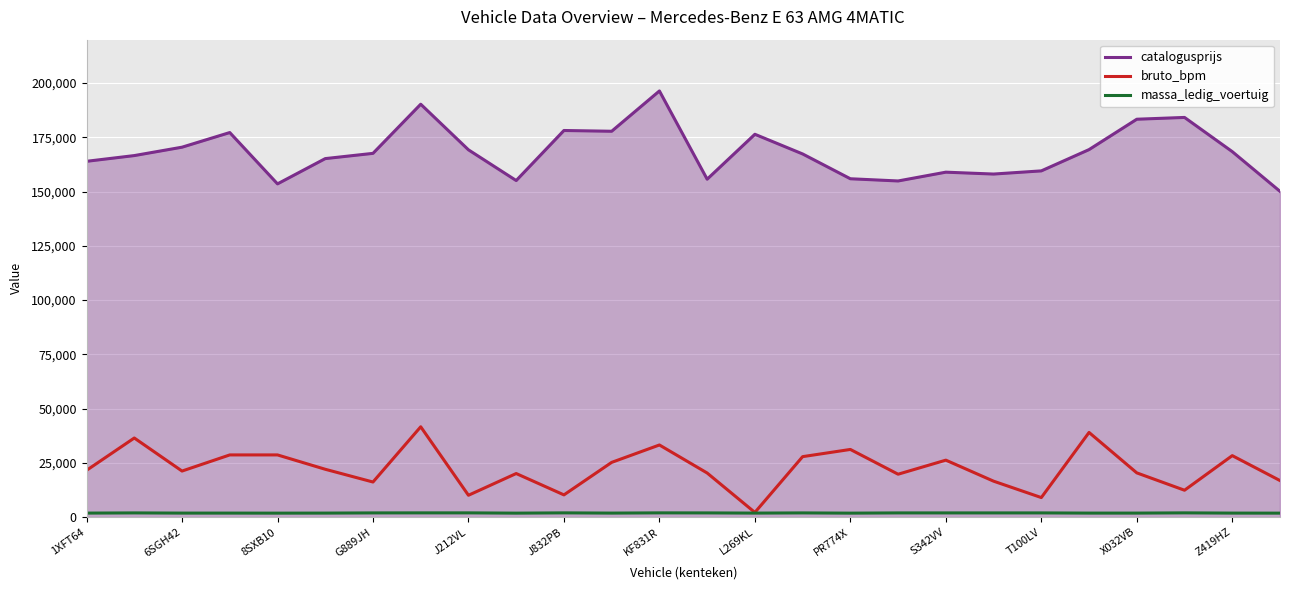

Which series has the largest total across all categories?

catalogusprijs